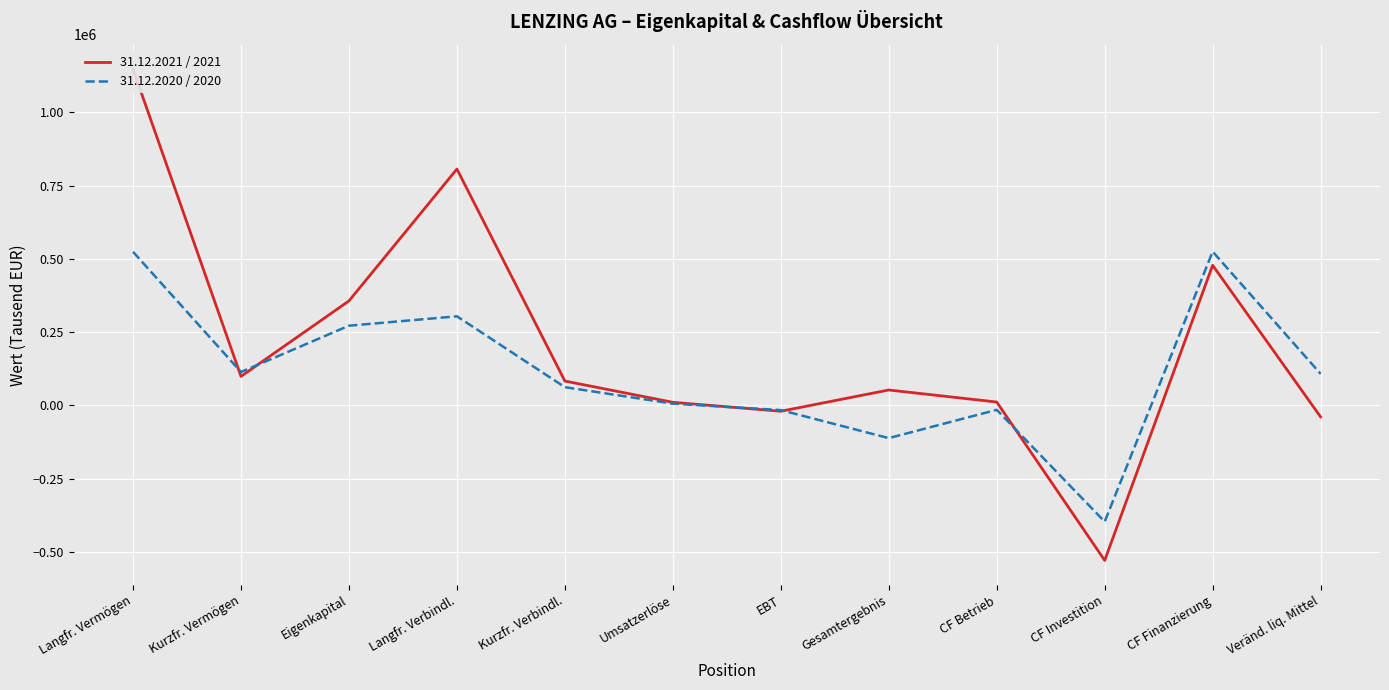

List the series in order of their peak value, highest first.

31.12.2021 / 2021, 31.12.2020 / 2020